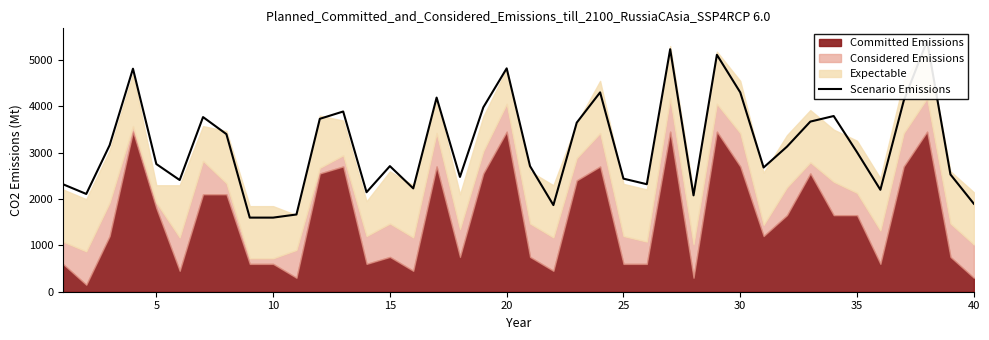

How many interior local valleys (lower than both neighbors) does the data have?

10